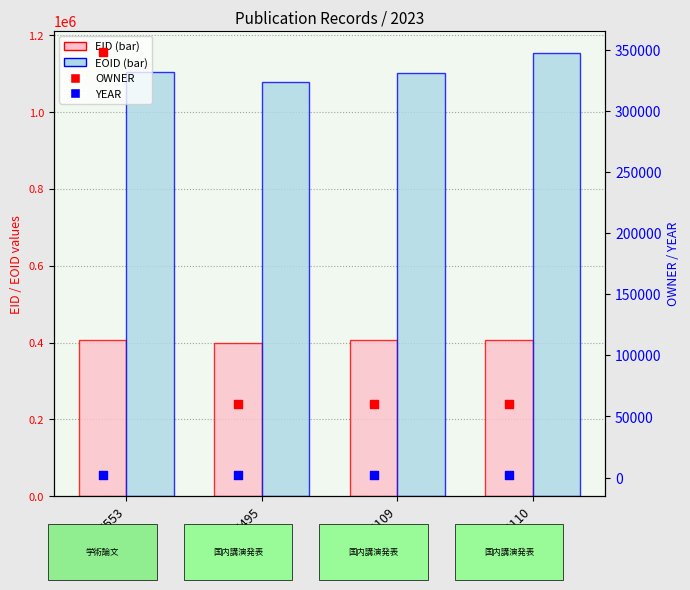

Which series has the largest Y range (max minus min)?

OWNER